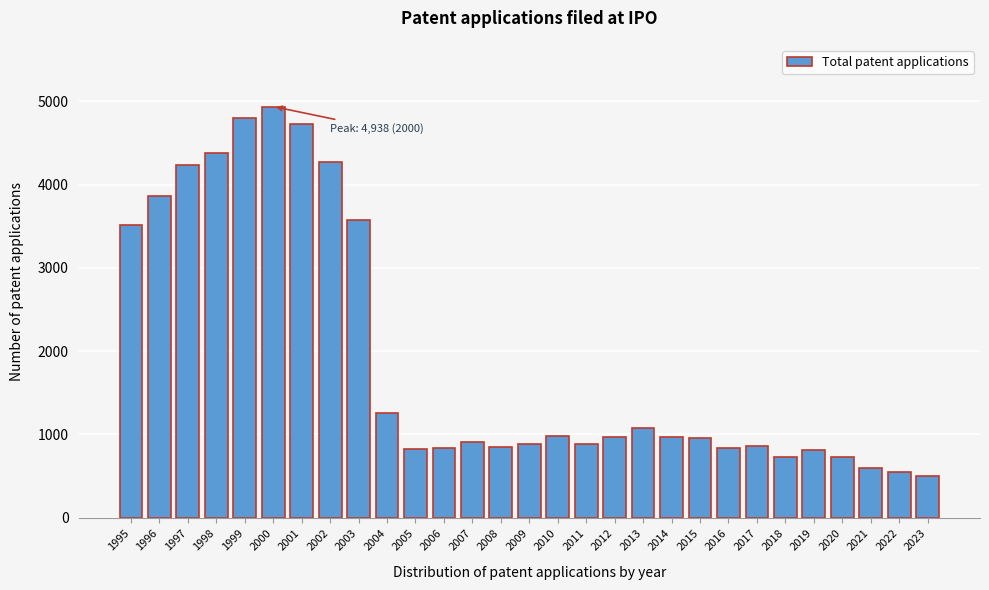

True or false: the data shows 1868 at 1998.

False